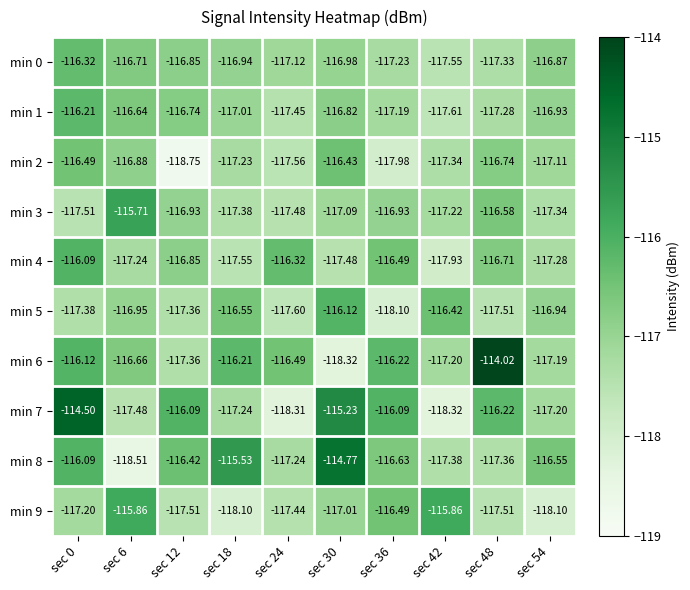

At how many categories does at least one series exceed -117?

10